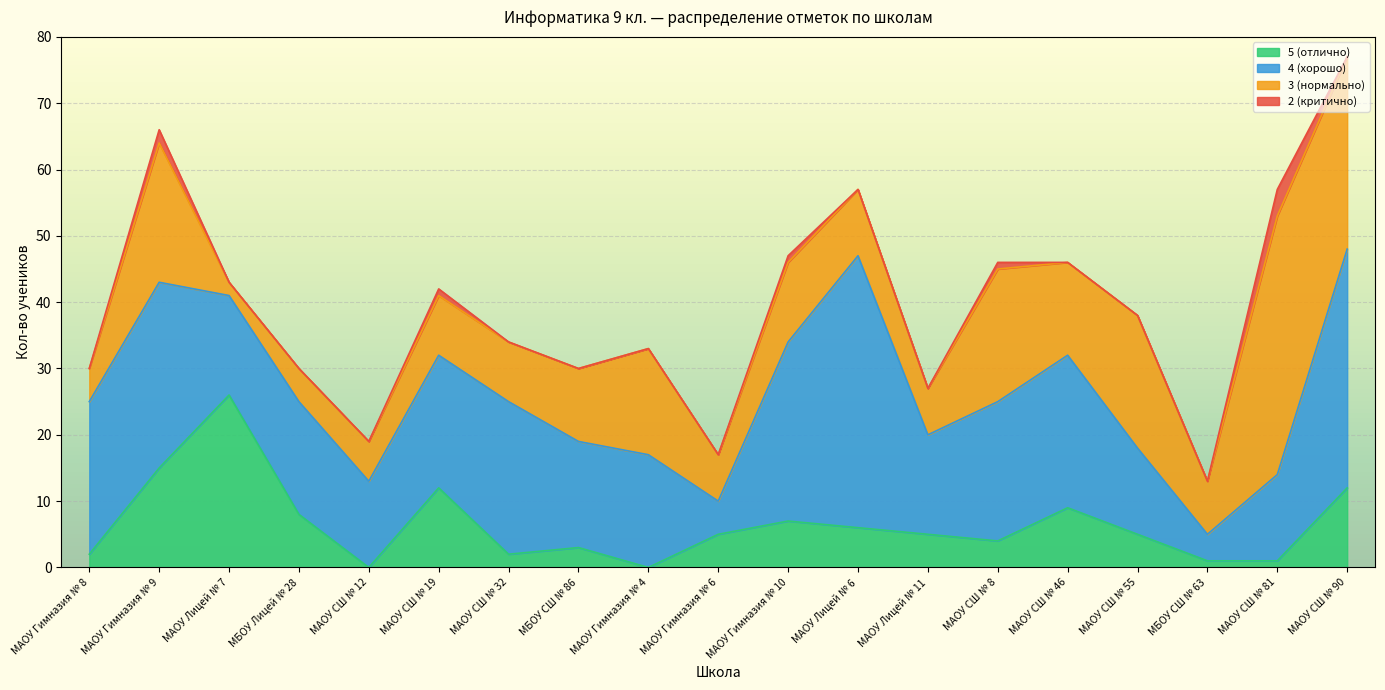

At МАОУ СШ № 90, list the series in order from largest to smallest.

4 (хорошо), 3 (нормально), 5 (отлично), 2 (критично)